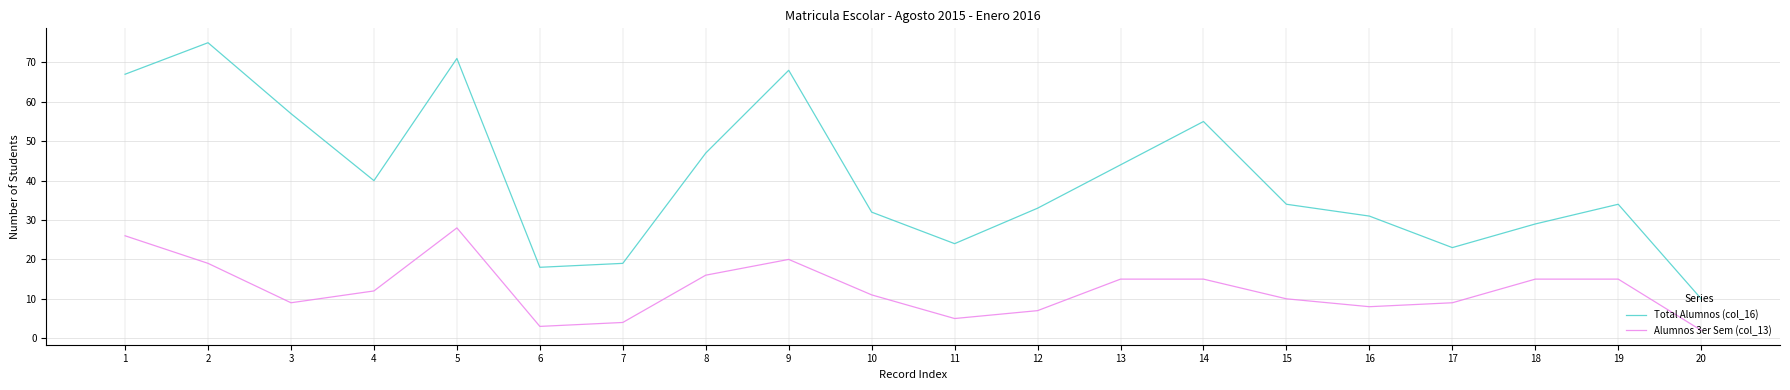

What is the minimum value shown in the chart?

2